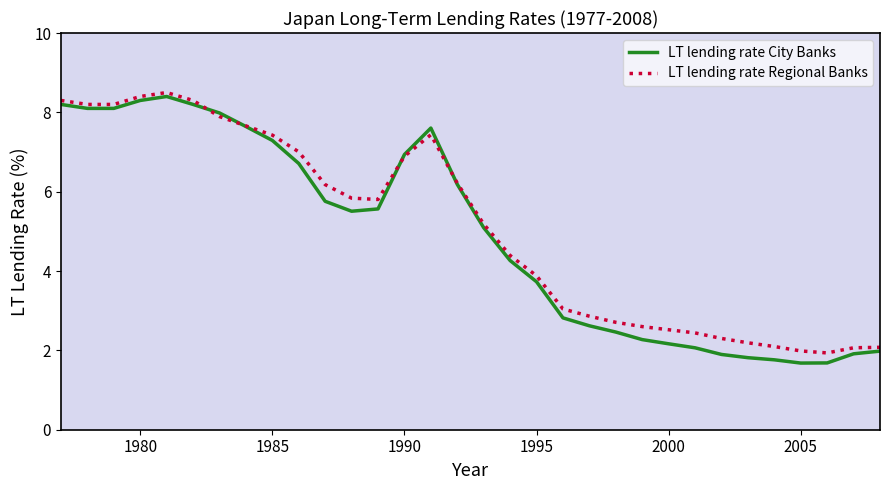

What is the maximum value shown in the chart?

8.5